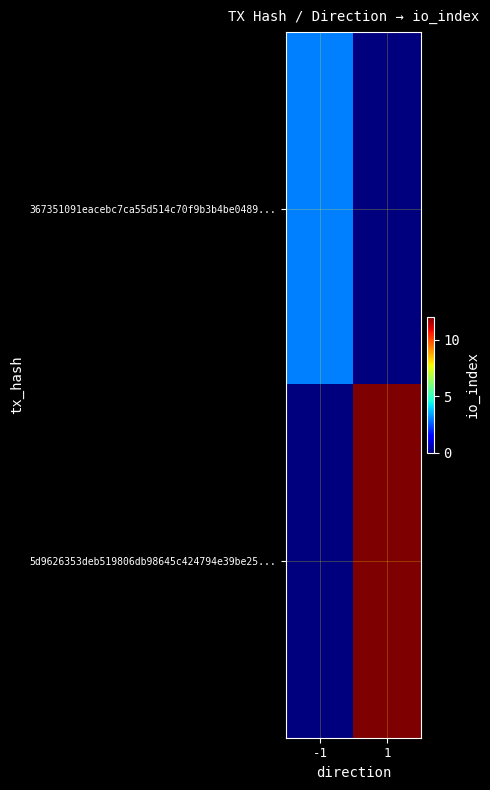

List the series in order of their peak value, highest first.

5d9626353deb519806db98645c424794e39be25..., 367351091eacebc7ca55d514c70f9b3b4be0489...